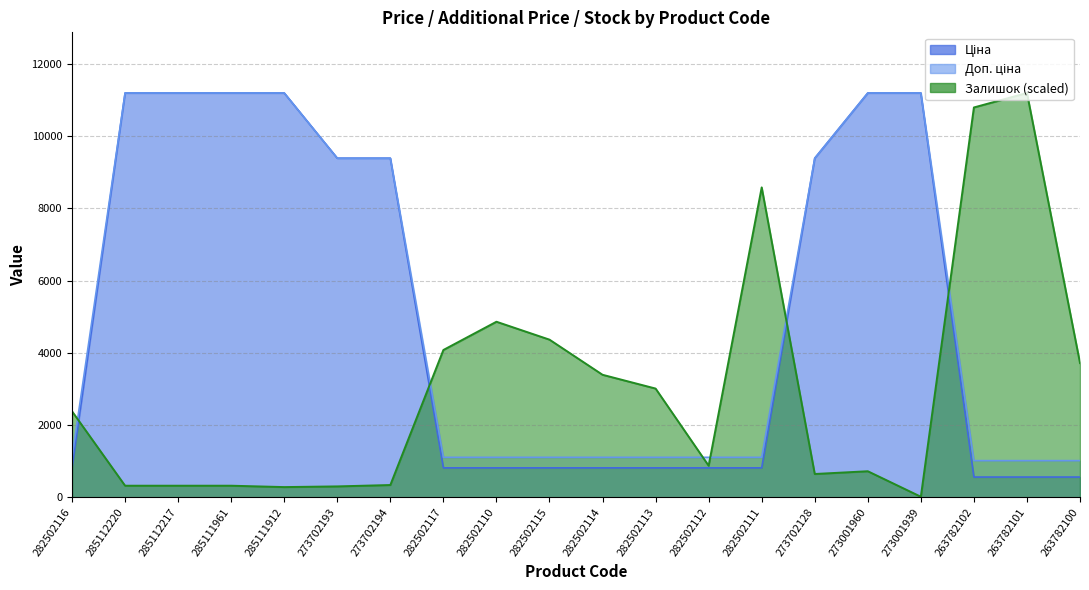

Where is Ціна nearest to the value 5876?

273702193